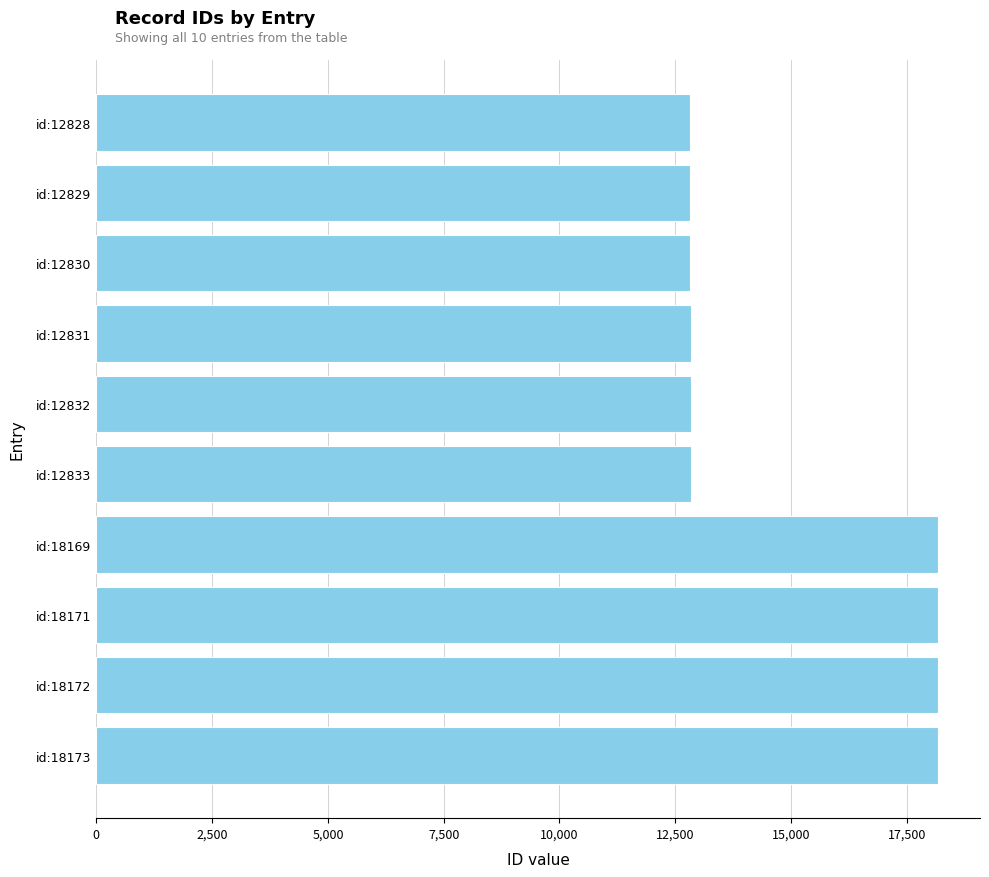

What is the greatest value displayed?

18173